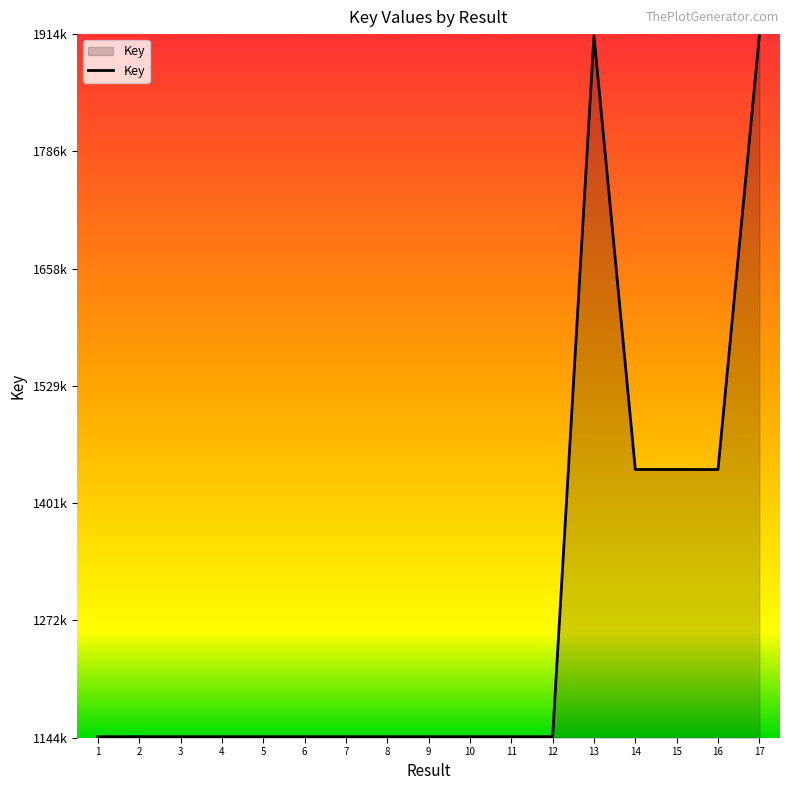

What is the ratio of the value at 2 to the value at 7?

1.0